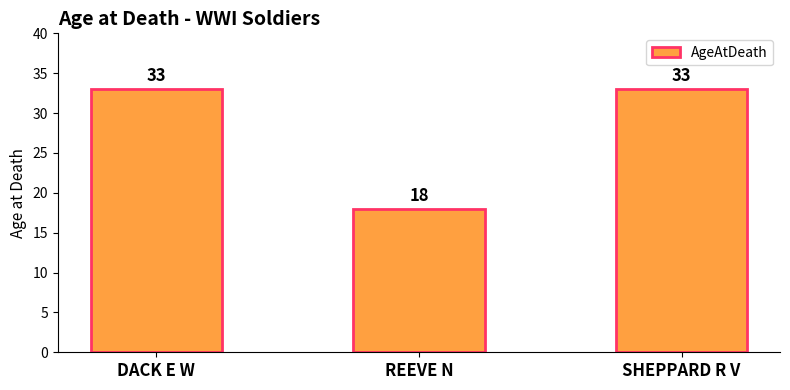

What is the sum of all values?

84